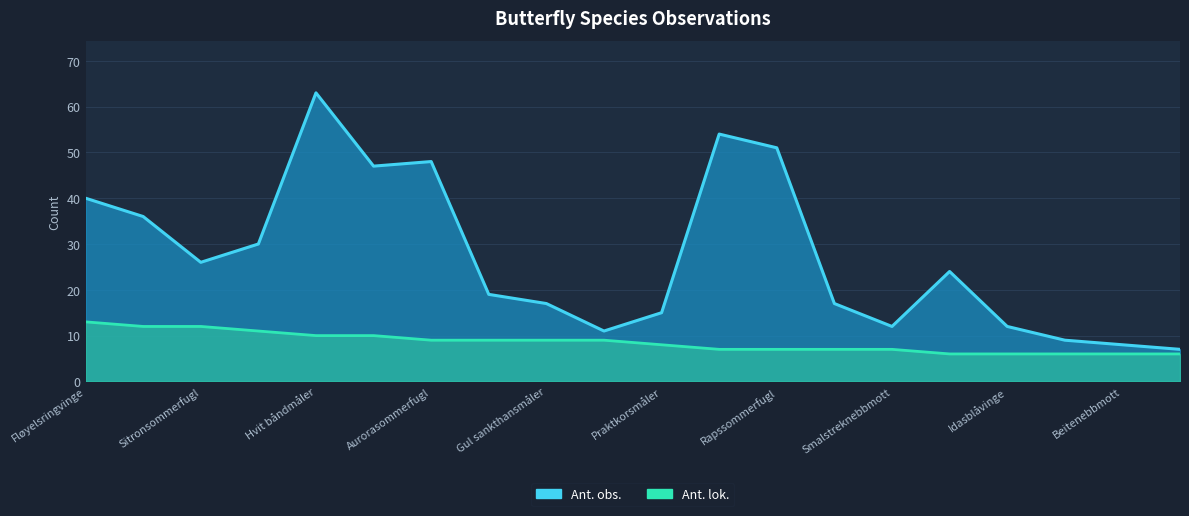

What is the minimum value for Ant. obs.?

7